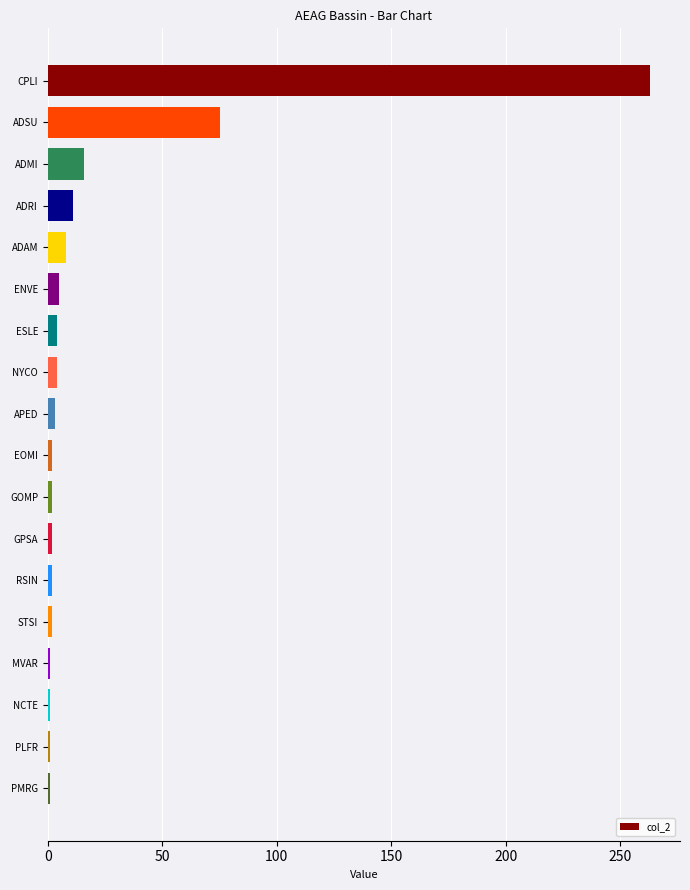

What is the difference between the second highest and second lowest values?

74